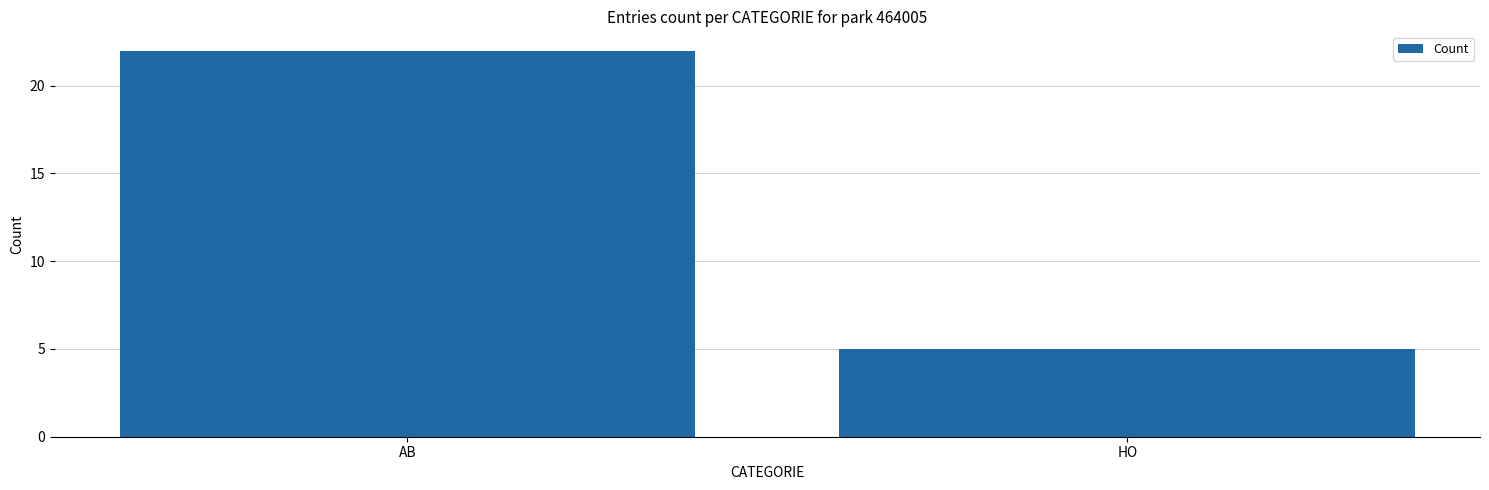

Count the number of categories in the chart.

2